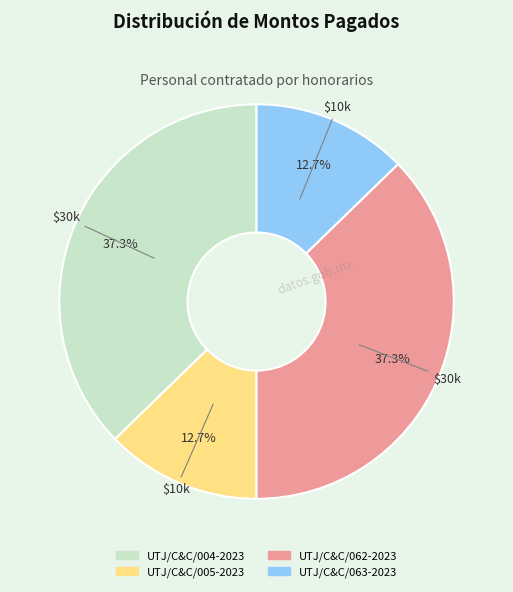

The UTJ/C&C/005-2023 slice represents 24% of the pie. True or false?

False